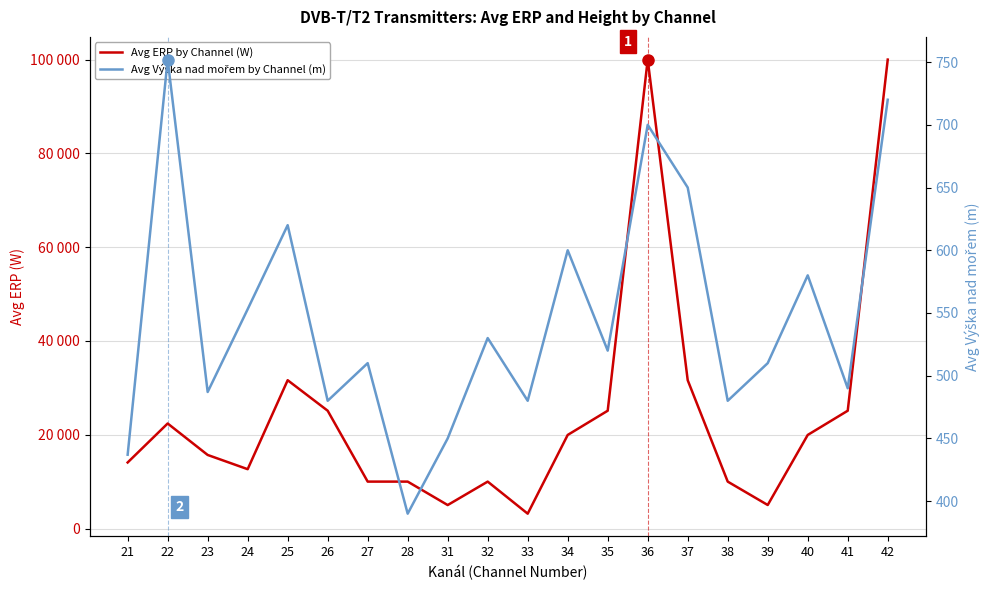

Rank the series by their maximum value, from lowest to highest.

Avg Výška nad mořem by Channel (m), Avg ERP by Channel (W)